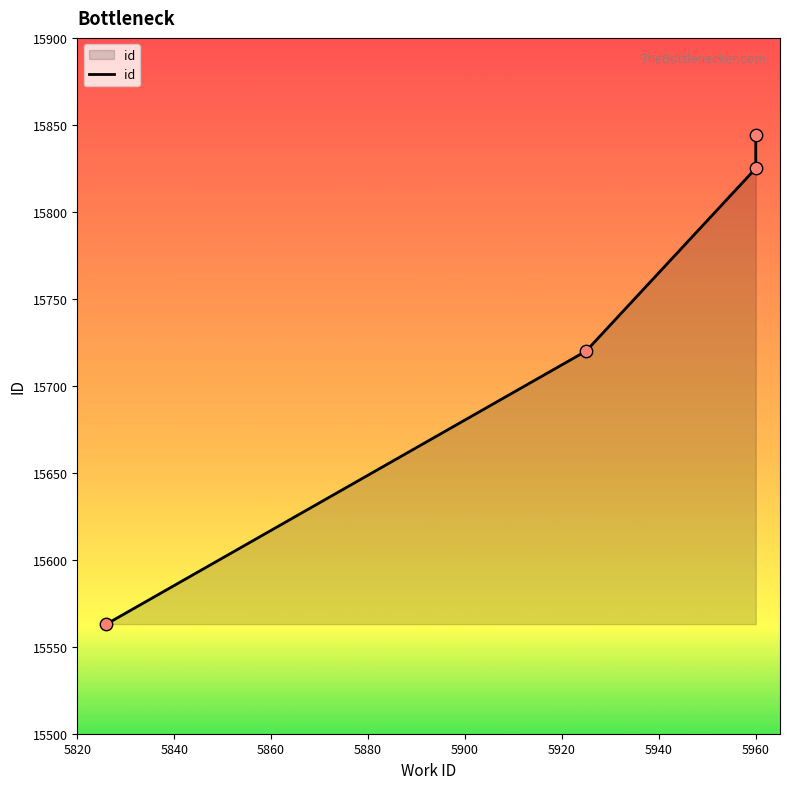

What is the change in value from 5820 to 5840?

+157